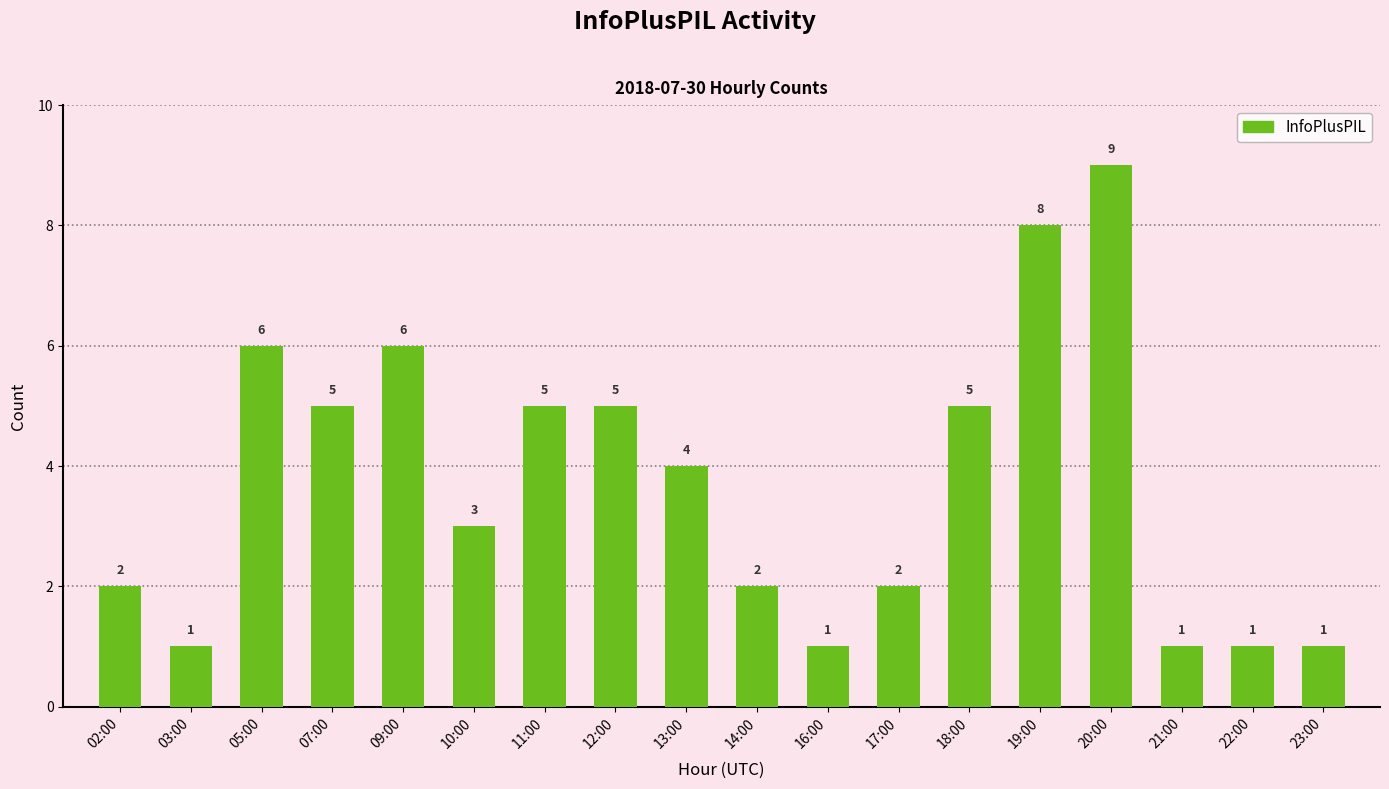

Does the chart contain stacked bars?

No